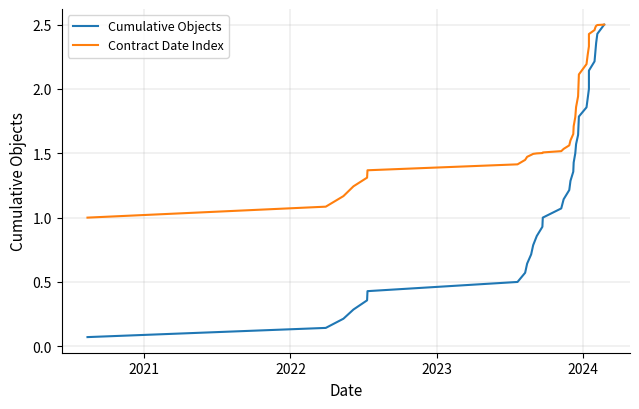

At how many categories does at least one series exceed 0?

35